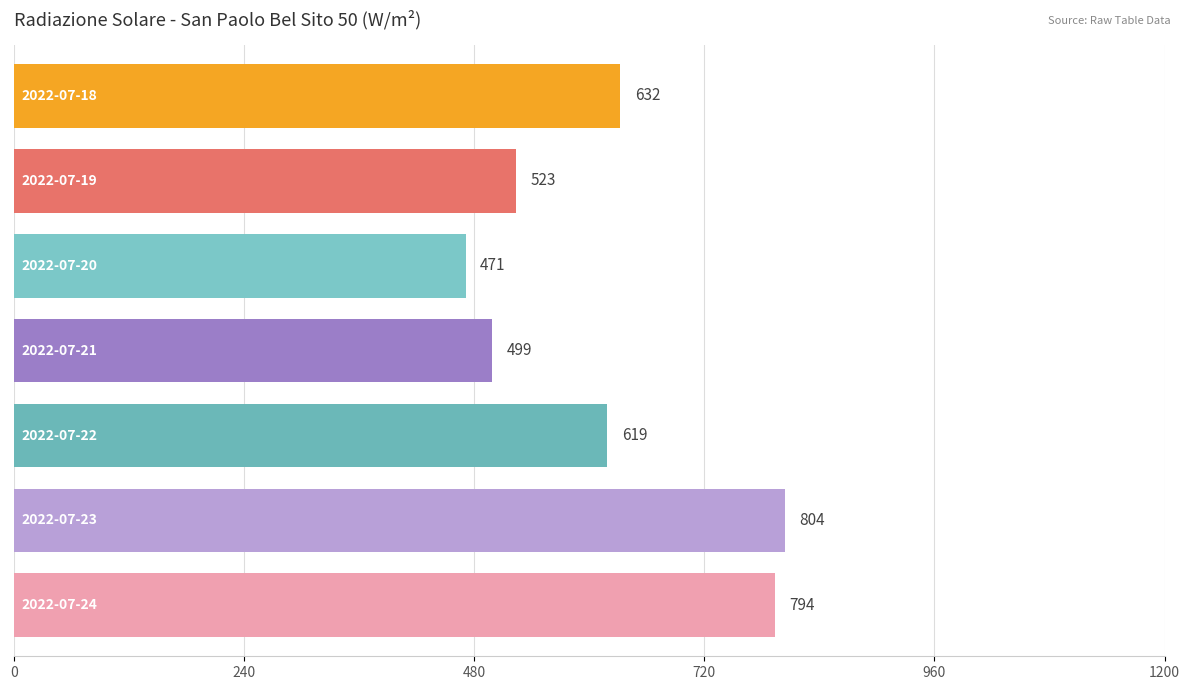

At how many categories does at least one series exceed 412?

7